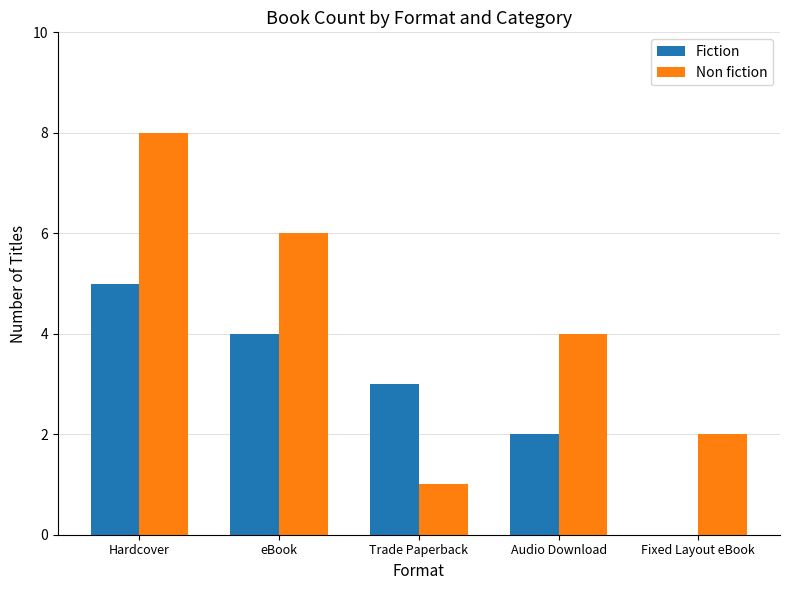

Which series has the largest range (max minus min)?

Non fiction